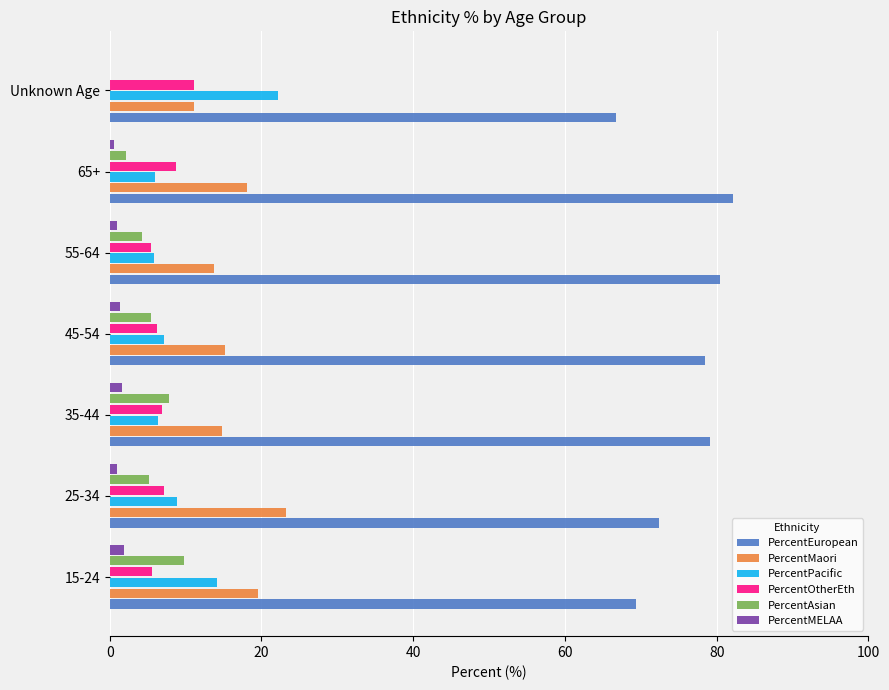

The PercentPacific series shows 5.8 at 55-64. True or false?

True